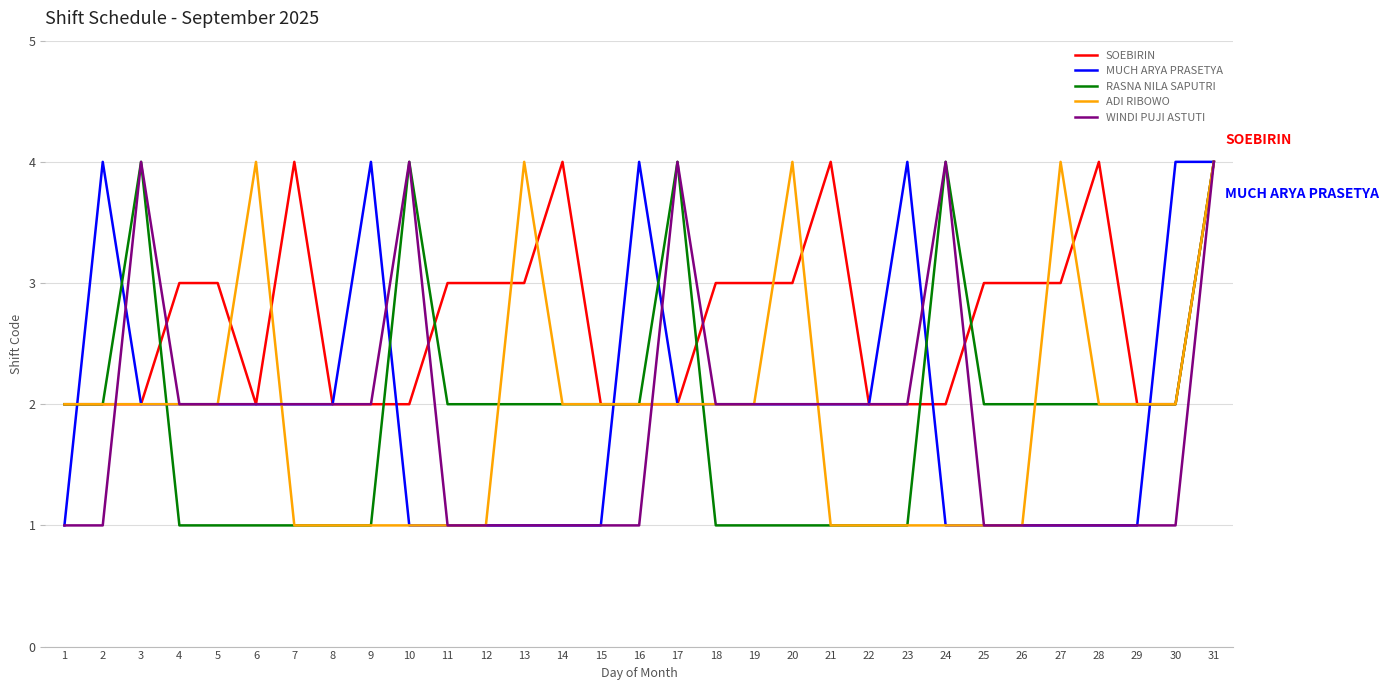

Reading left to right, transcribe all the data shown in this chart.

SOEBIRIN: 1=2	2=2	3=2	4=3	5=3	6=2	7=4	8=2	9=2	10=2	11=3	12=3	13=3	14=4	15=2	16=2	17=2	18=3	19=3	20=3	21=4	22=2	23=2	24=2	25=3	26=3	27=3	28=4	29=2	30=2	31=4
MUCH ARYA PRASETYA: 1=1	2=4	3=2	4=2	5=2	6=2	7=2	8=2	9=4	10=1	11=1	12=1	13=1	14=1	15=1	16=4	17=2	18=2	19=2	20=2	21=2	22=2	23=4	24=1	25=1	26=1	27=1	28=1	29=1	30=4	31=4
RASNA NILA SAPUTRI: 1=2	2=2	3=4	4=1	5=1	6=1	7=1	8=1	9=1	10=4	11=2	12=2	13=2	14=2	15=2	16=2	17=4	18=1	19=1	20=1	21=1	22=1	23=1	24=4	25=2	26=2	27=2	28=2	29=2	30=2	31=4
ADI RIBOWO: 1=2	2=2	3=2	4=2	5=2	6=4	7=1	8=1	9=1	10=1	11=1	12=1	13=4	14=2	15=2	16=2	17=2	18=2	19=2	20=4	21=1	22=1	23=1	24=1	25=1	26=1	27=4	28=2	29=2	30=2	31=4
WINDI PUJI ASTUTI: 1=1	2=1	3=4	4=2	5=2	6=2	7=2	8=2	9=2	10=4	11=1	12=1	13=1	14=1	15=1	16=1	17=4	18=2	19=2	20=2	21=2	22=2	23=2	24=4	25=1	26=1	27=1	28=1	29=1	30=1	31=4